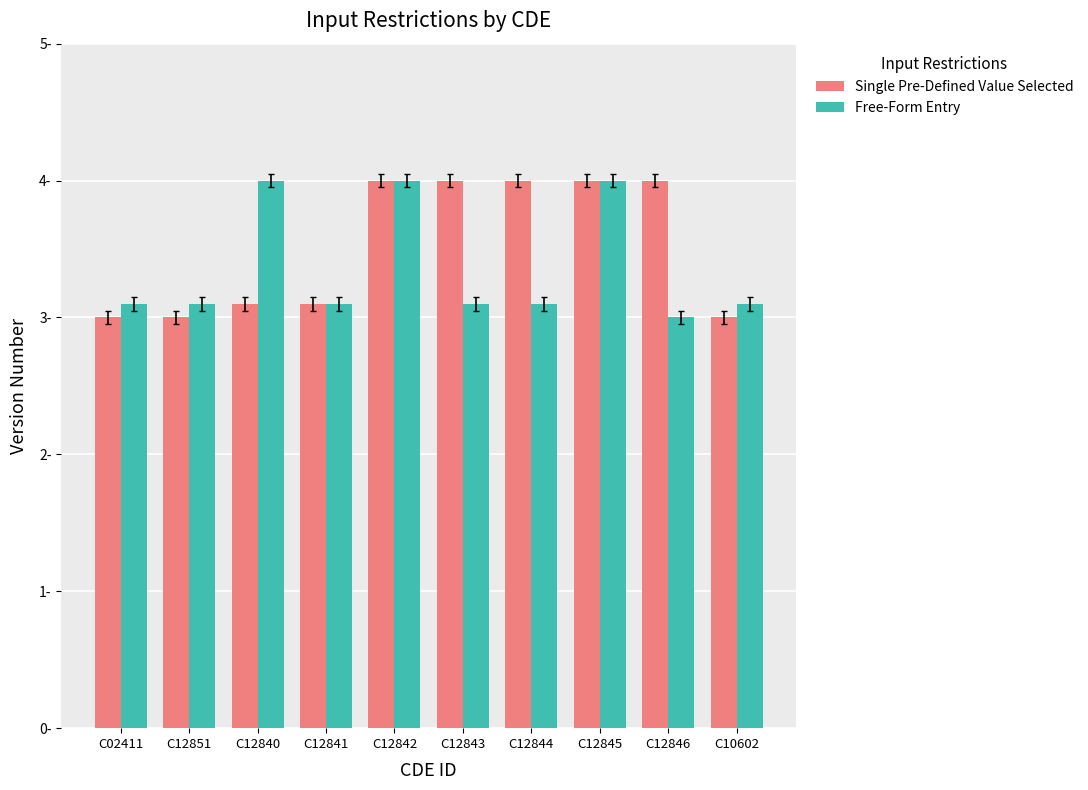

How many Single Pre-Defined Value Selected values are between 3 and 4?

10